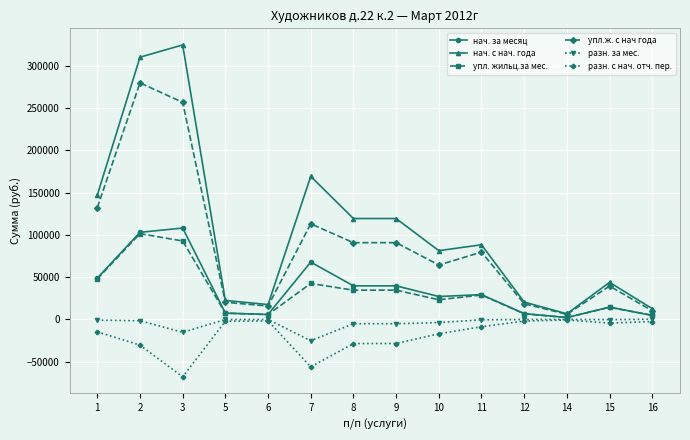

At which label is нач. с нач. года closest to 165614?

7